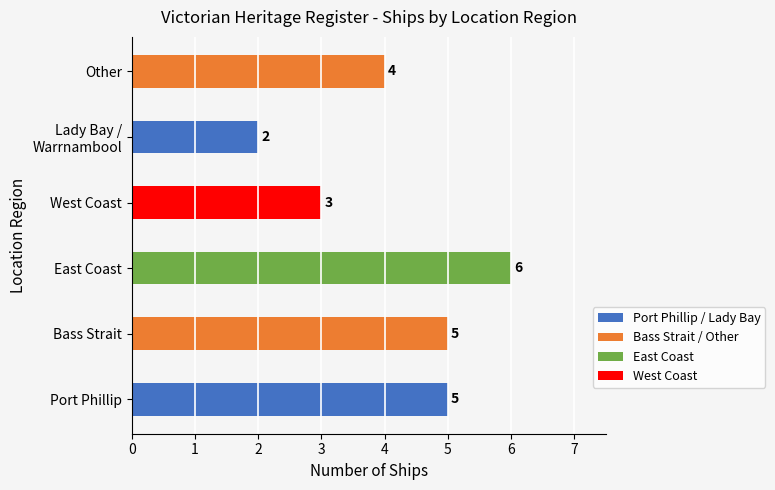

What is the average value?

4